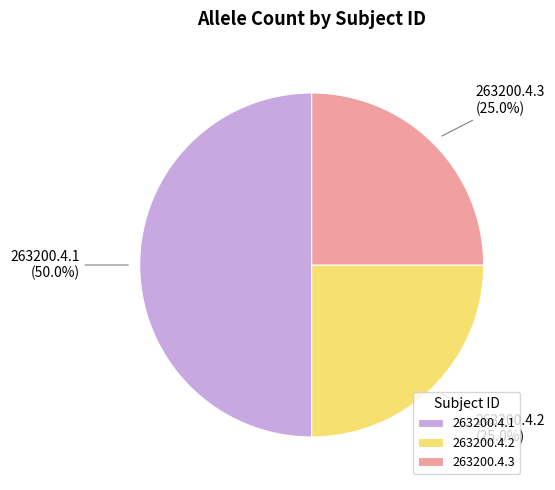

How much of the chart is everything except 263200.4.3?

75.0%